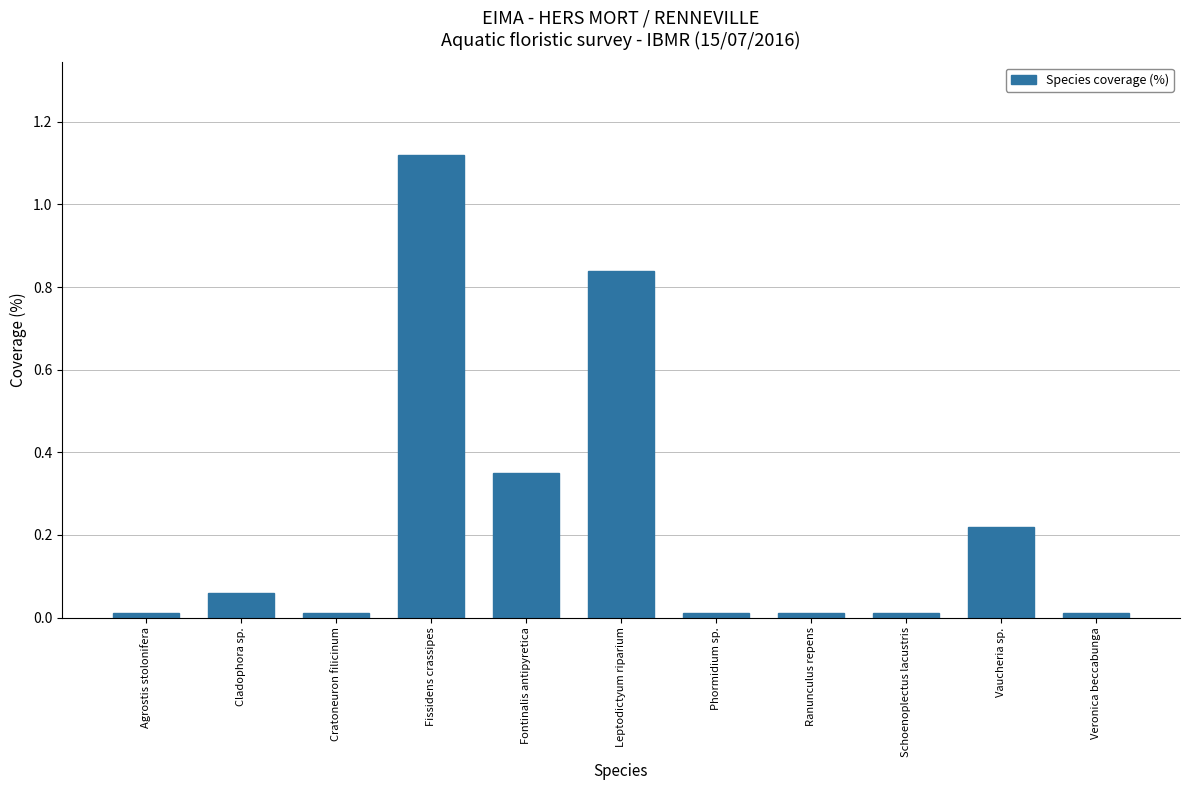

What is the difference between the values at Vaucheria sp. and Leptodictyum riparium?

0.6